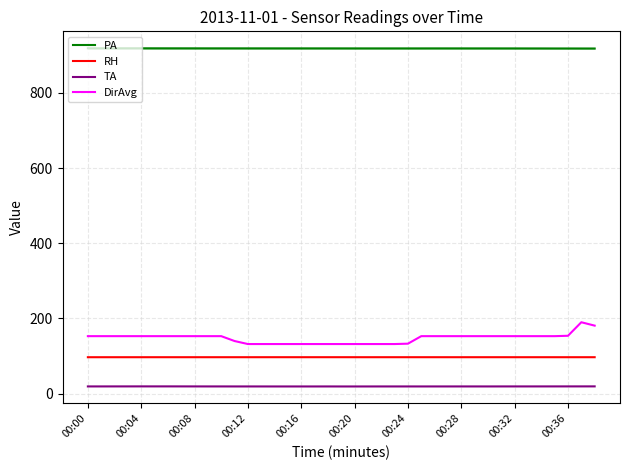

What are all the series names shown in the legend?

PA, RH, TA, DirAvg